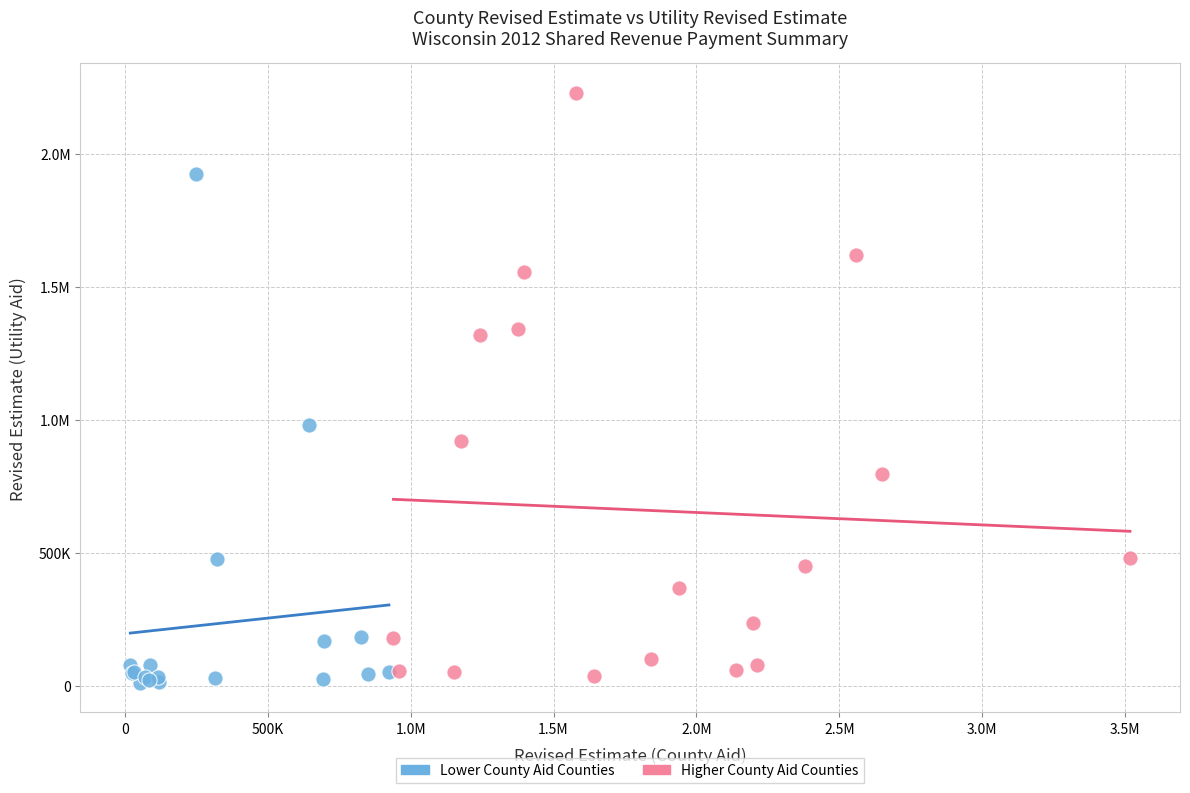

What are all the series names shown in the legend?

Lower County Aid Counties, Higher County Aid Counties